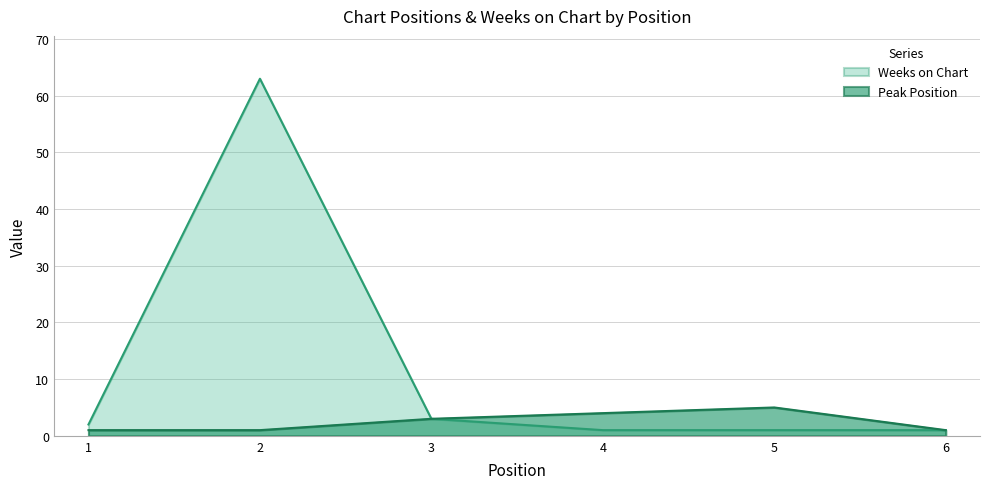

What is the value of the Weeks on Chart point at the 6th from the left?

1